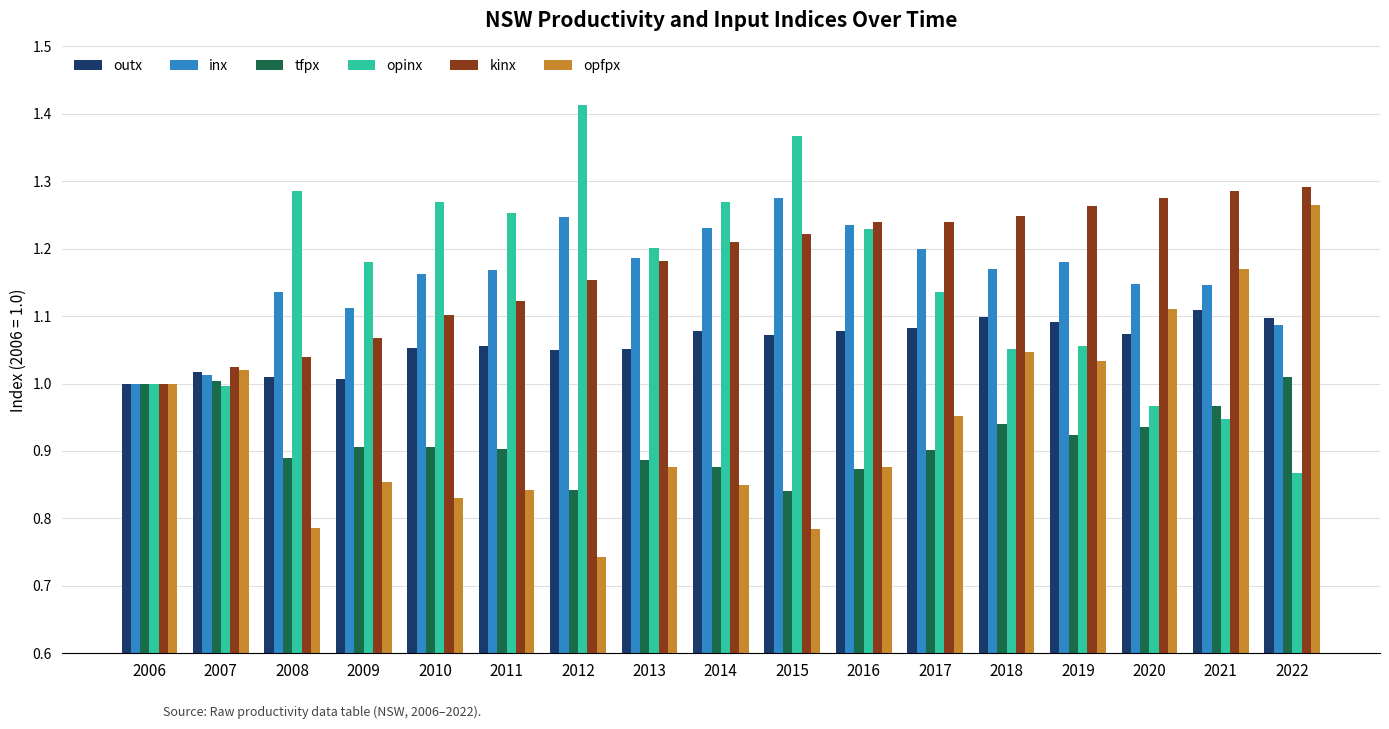

The tfpx series shows 1.7 at 2019. True or false?

False